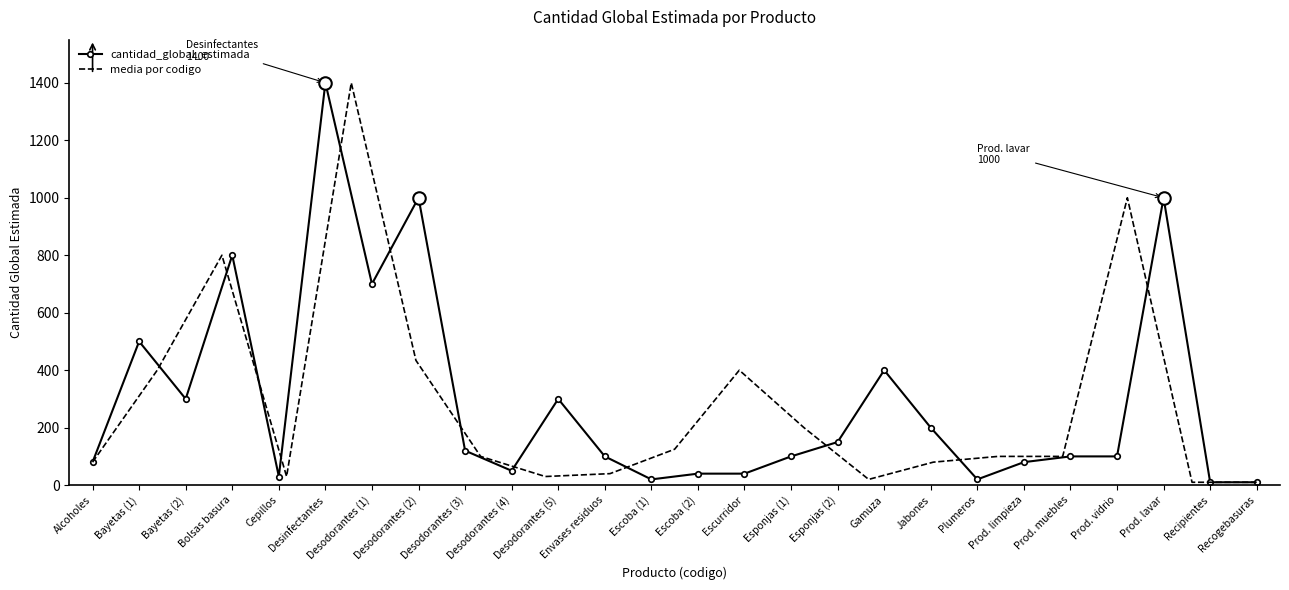

Reading left to right, extract all data points from this chart.

80	500	300	800	30	1400	700	1000	120	50	300	100	20	40	40	100	150	400	200	20	80	100	100	1000	10	10